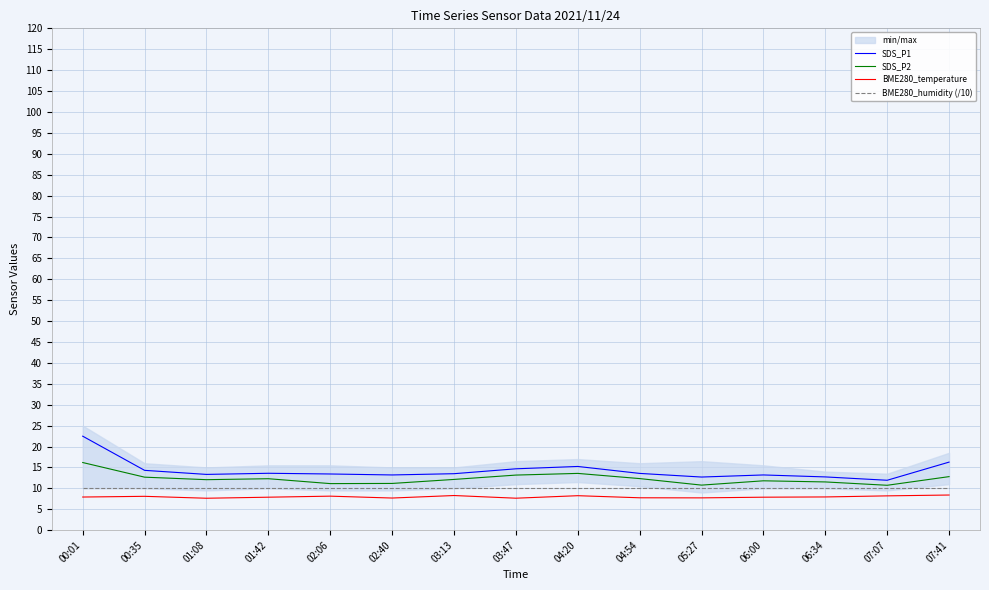

List the labels in order of SDS_P1 value, largest first.

00:01, 07:41, 04:20, 03:47, 00:35, 01:42, 04:54, 03:13, 02:06, 01:08, 02:40, 06:00, 06:34, 05:27, 07:07